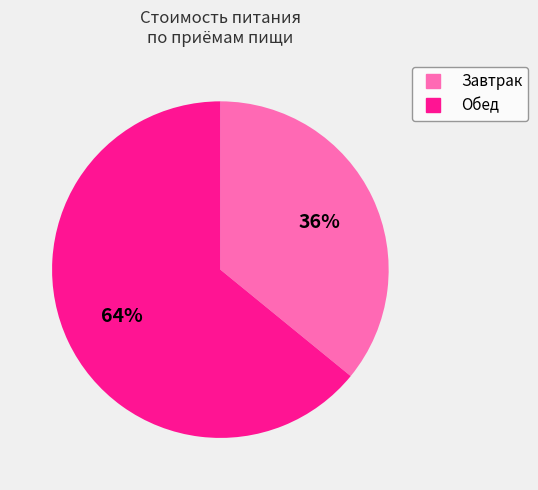

Does any single category account for the majority?

Yes